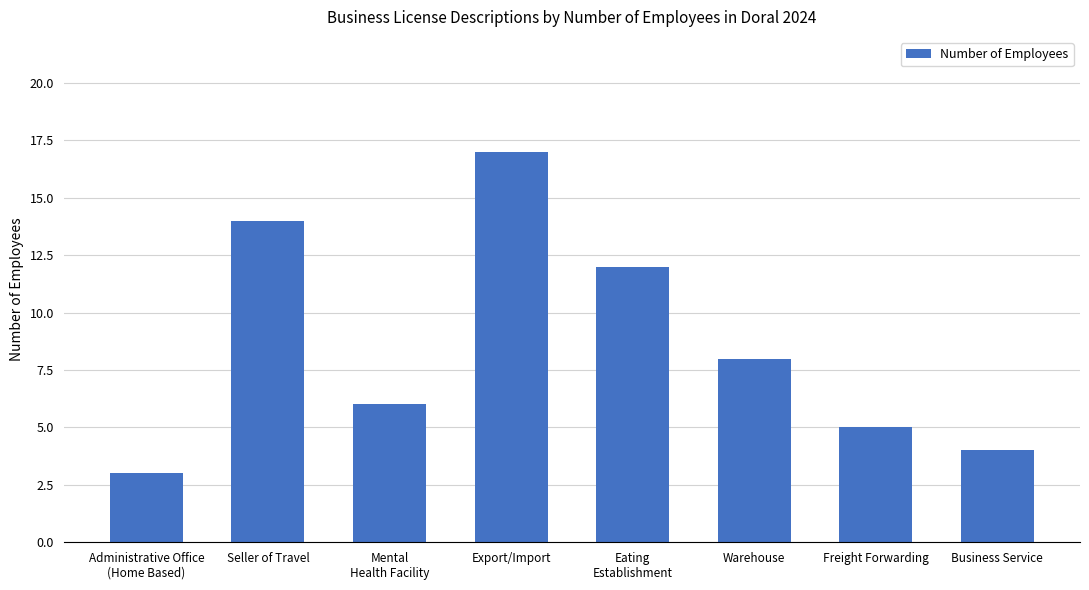

Reading left to right, transcribe all the data shown in this chart.

Administrative Office
(Home Based)=3	Seller of Travel=14	Mental
Health Facility=6	Export/Import=17	Eating
Establishment=12	Warehouse=8	Freight Forwarding=5	Business Service=4